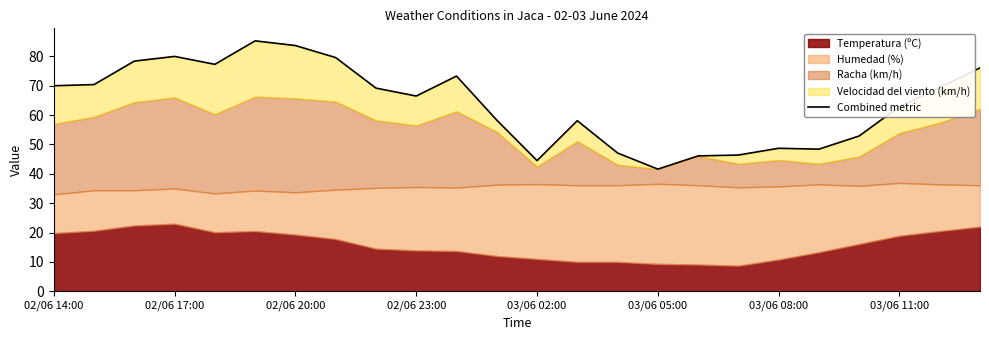

Where does the data first go above 69?

02/06 14:00